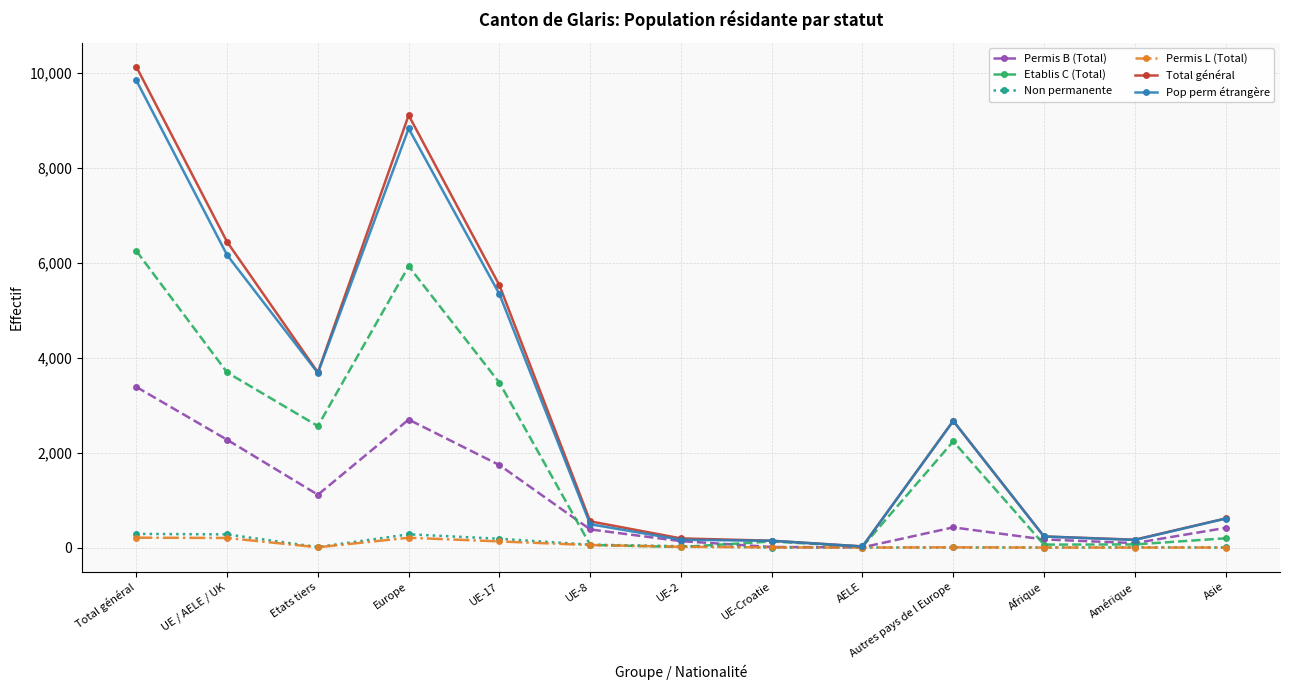

What is the approximate value of Non permanente at UE-8?

61